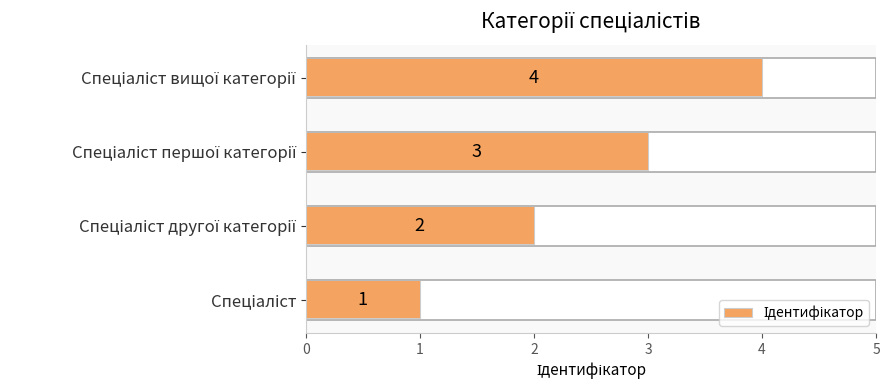

What is the maximum value shown in the chart?

4